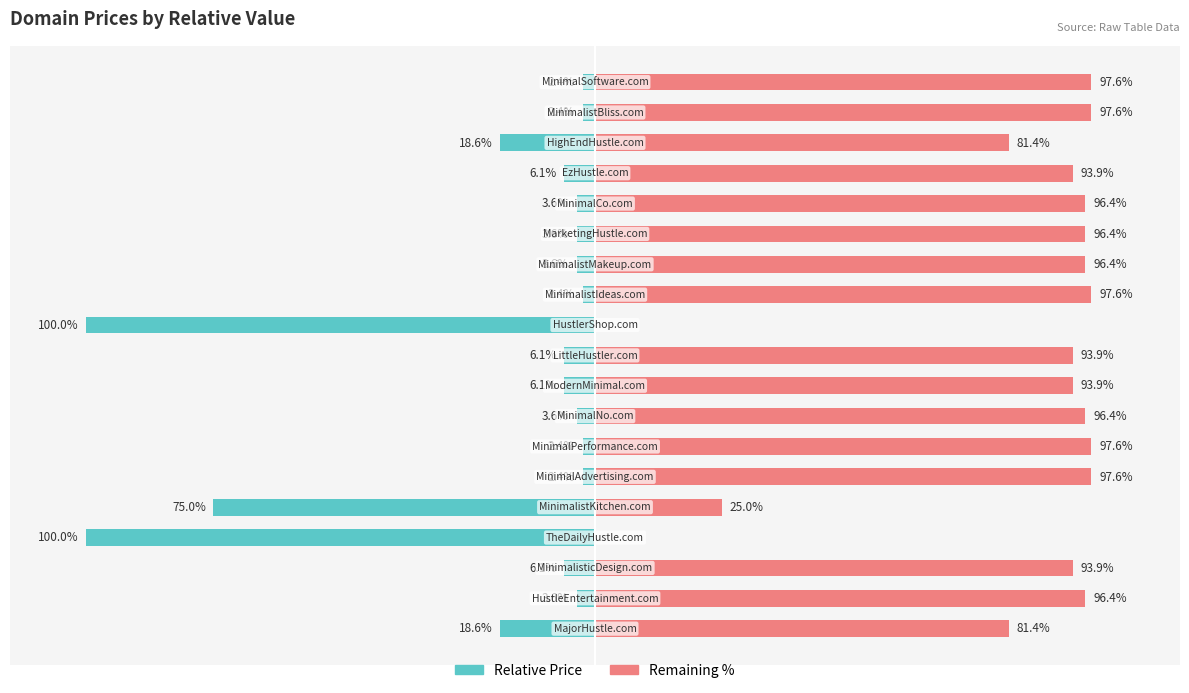

Which series has the largest range (max minus min)?

Relative Price